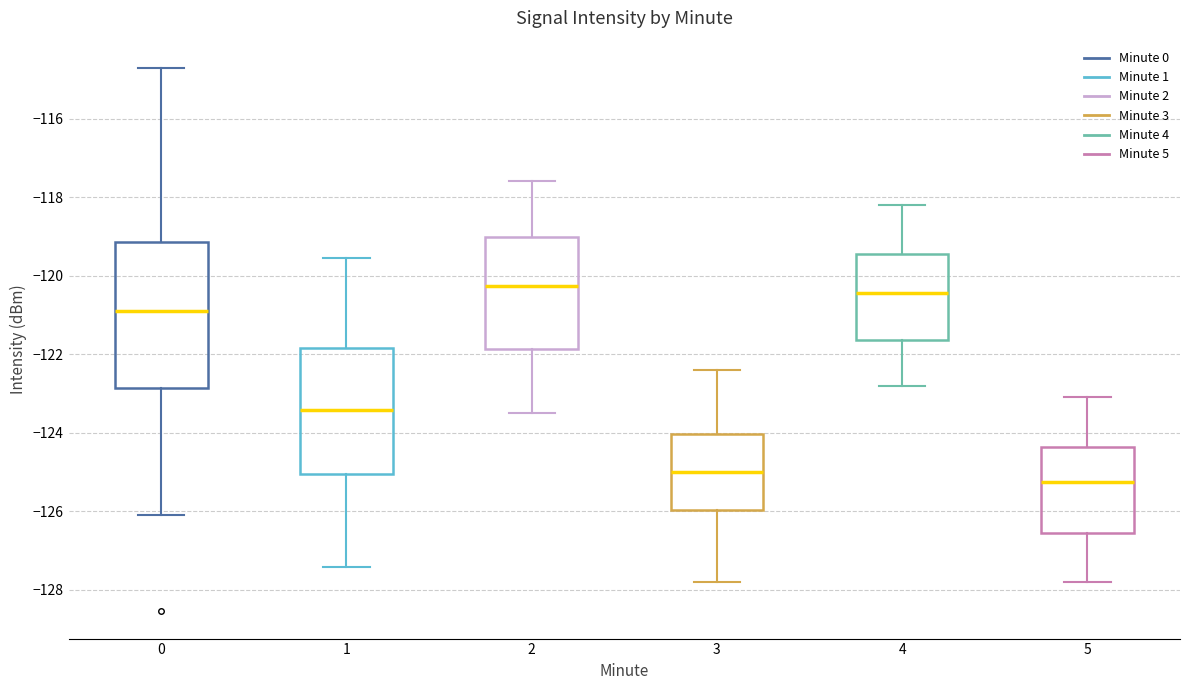

Which box's median line is the lowest?

5